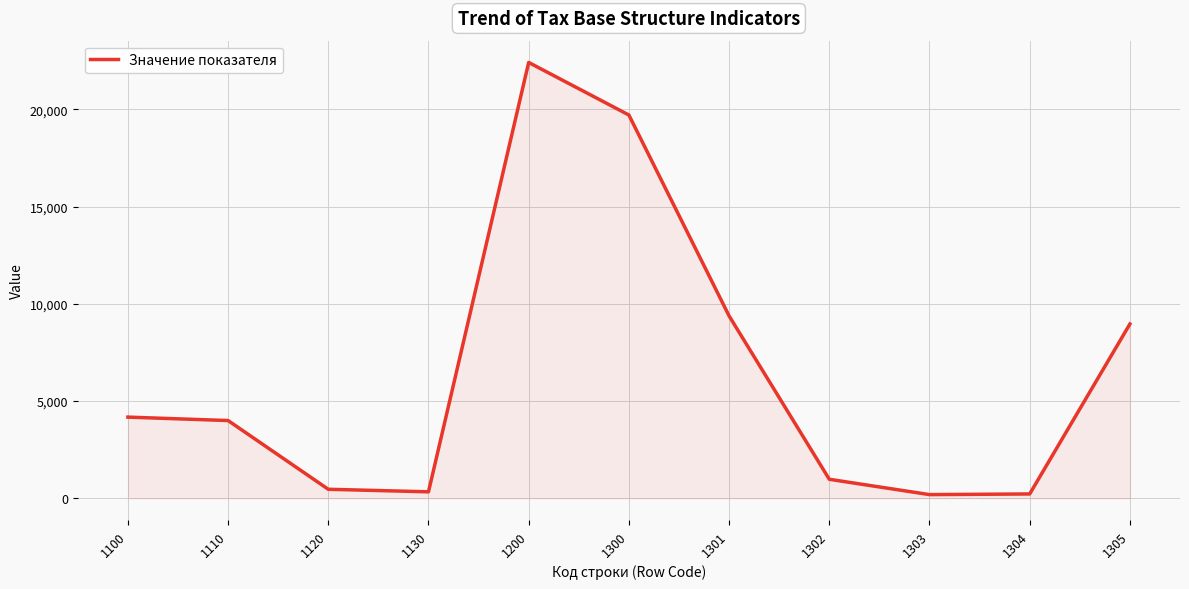

What value does the data have at 1302?

973